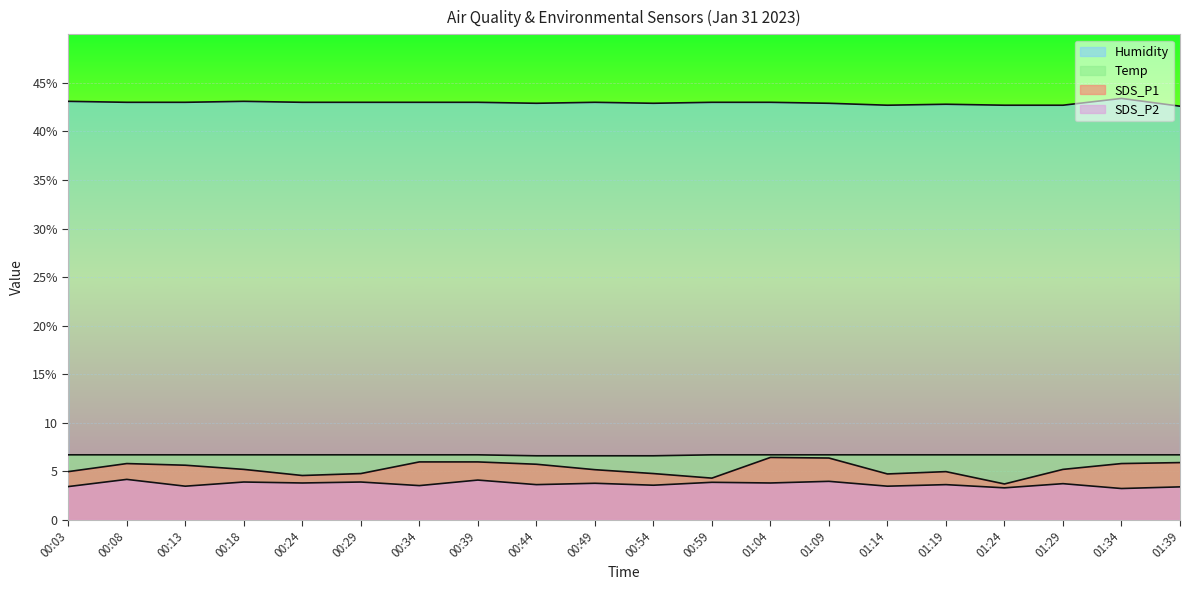

At 00:39, list the series in order from smallest to largest.

SDS_P2, SDS_P1, Temp, Humidity